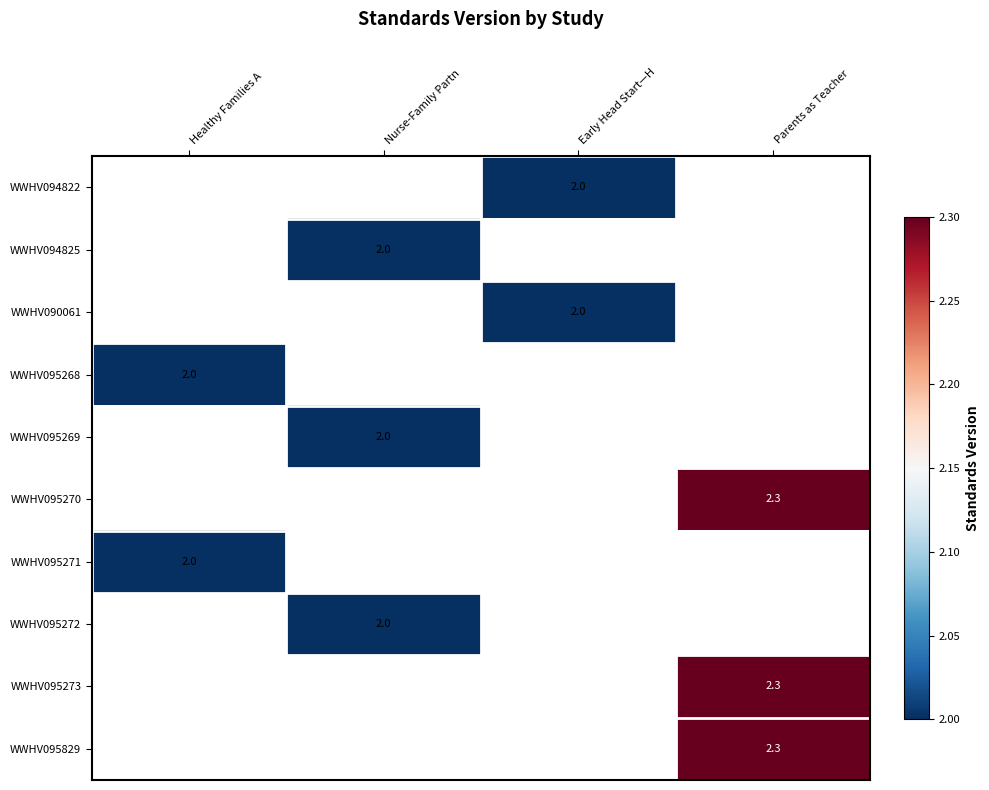

How many data points does each series have?

4